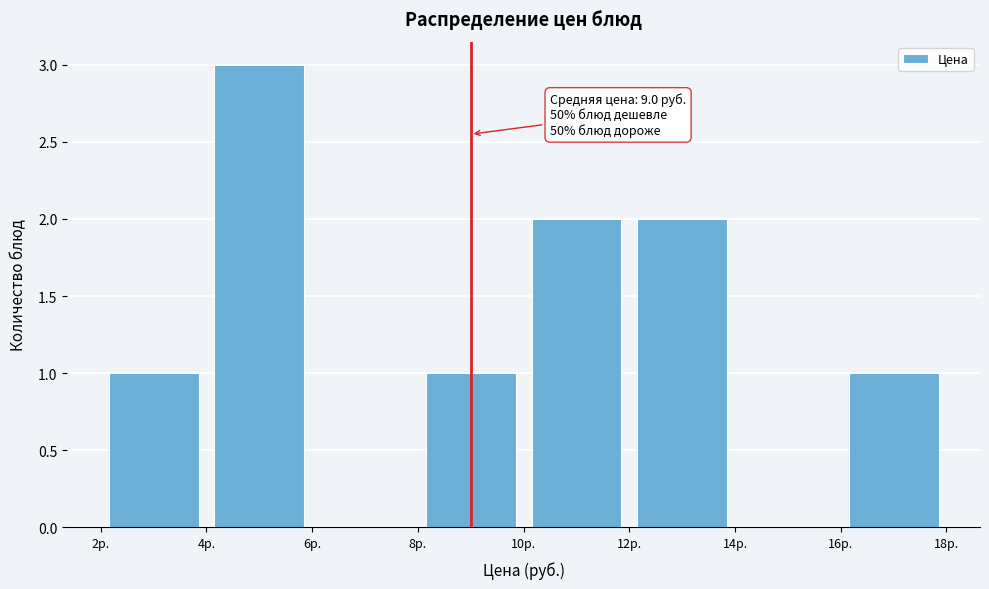

Over which range of the x-axis is the bar tallest?

4 to 6